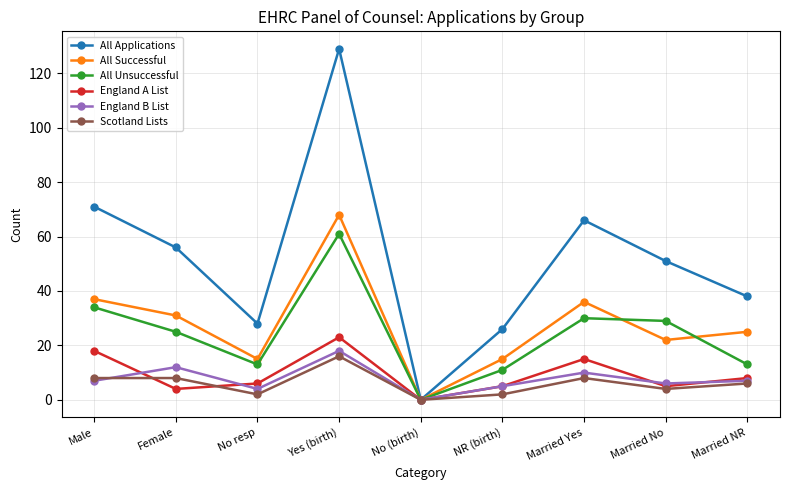

How many series are shown in this chart?

6